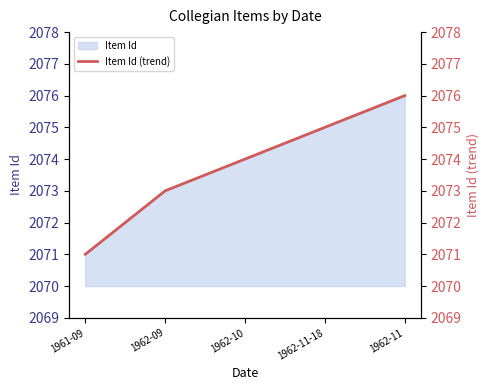

Does the chart have visible grid lines?

No